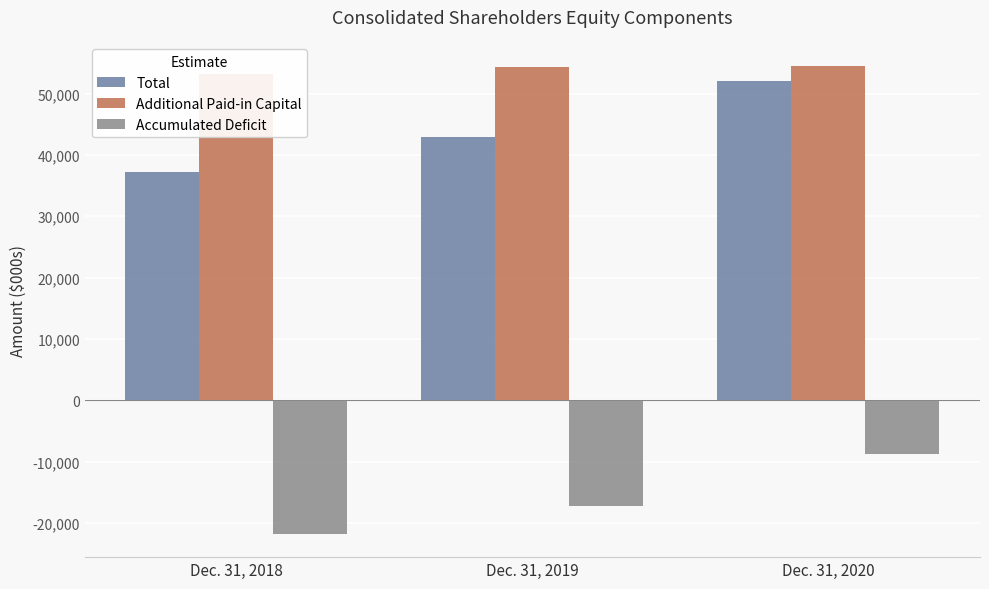

List the labels in order of Additional Paid-in Capital value, largest first.

Dec. 31, 2020, Dec. 31, 2019, Dec. 31, 2018